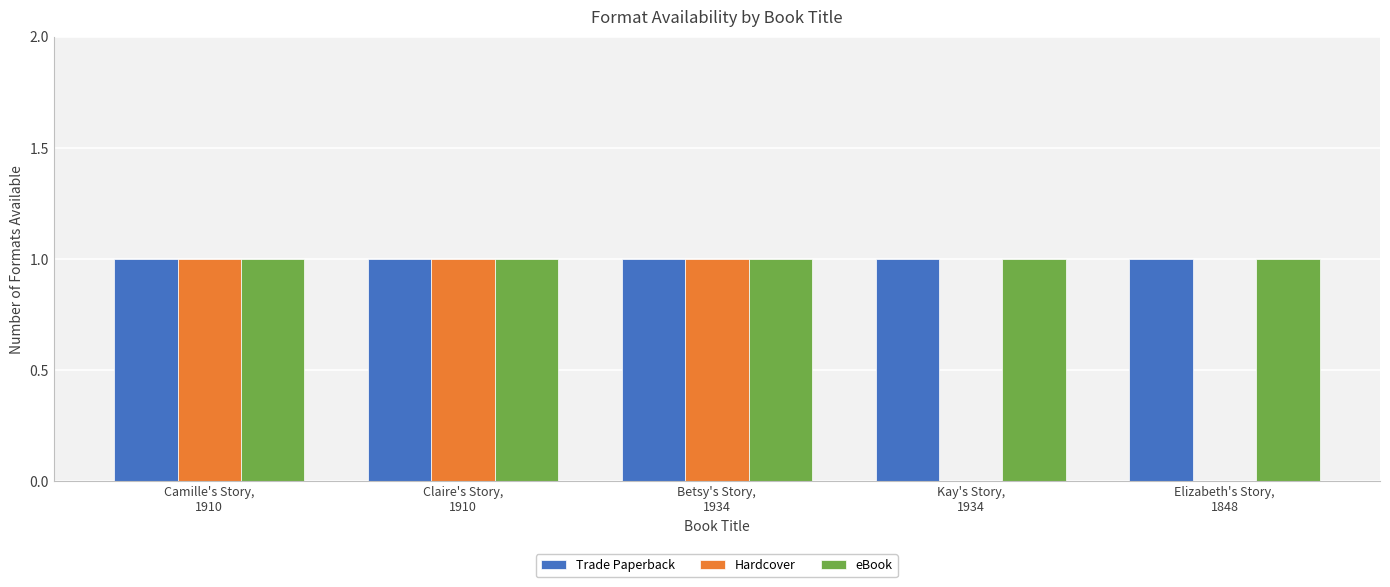

Reading left to right, extract all data points from this chart.

Trade Paperback: 1	1	1	1	1
Hardcover: 1	1	1	0	0
eBook: 1	1	1	1	1